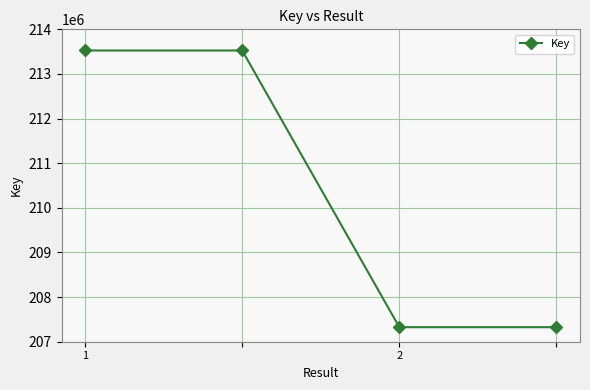

True or false: there are more than 2 points higher than both neighbors.

False